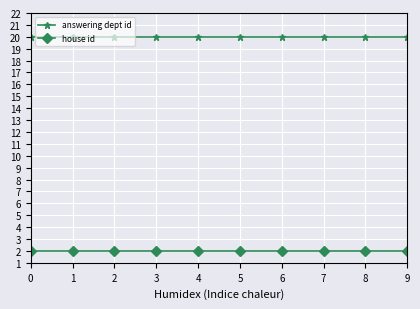

List the series in order of their peak value, highest first.

answering dept id, house id